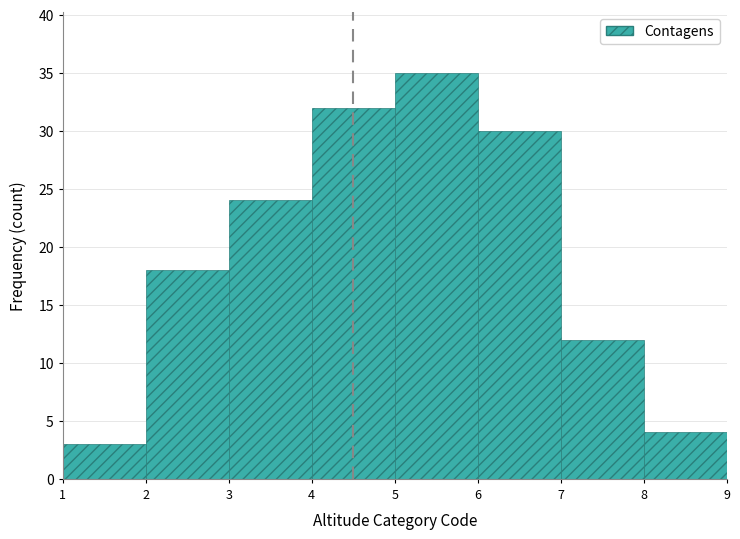

What is the height of the bar covering 8 to 9 on the x-axis? The values are not printed on the chart, so give them approximately, as read against the axis.

4